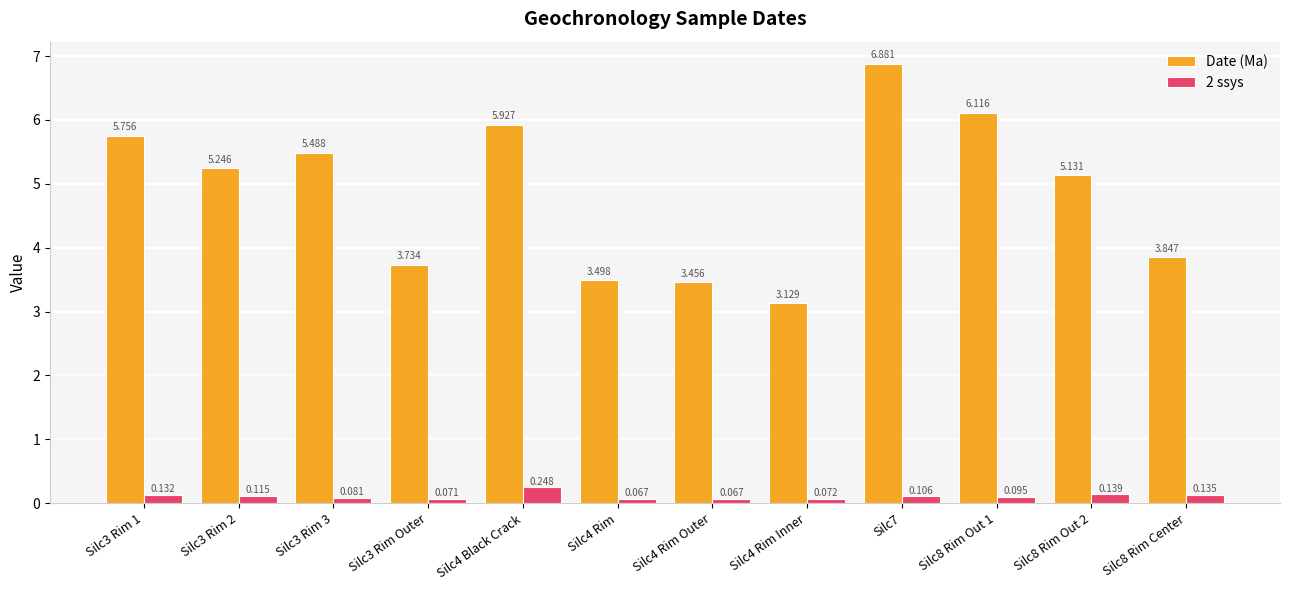

How many data points does each series have?

12